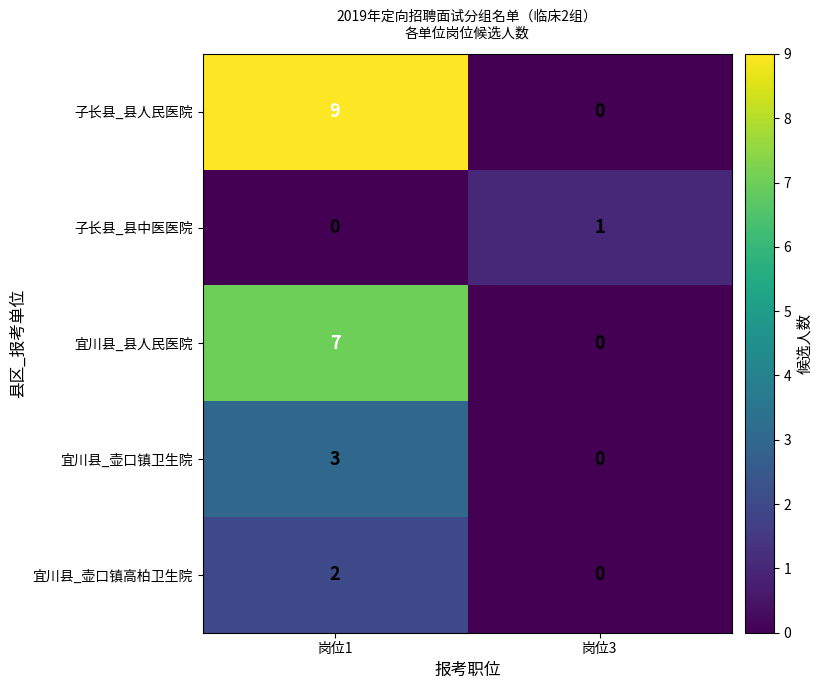

At how many categories does at least one series exceed 2?

1